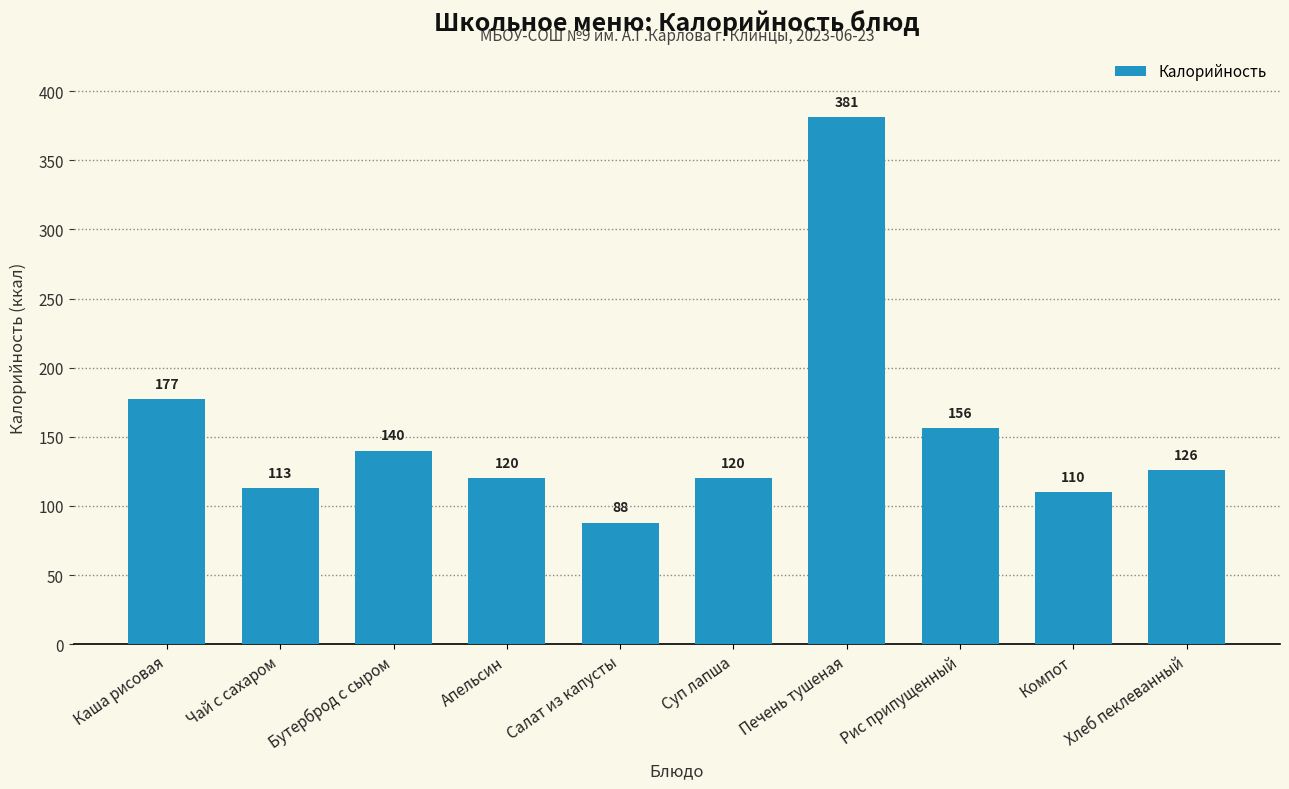

Are the bars horizontal?

No